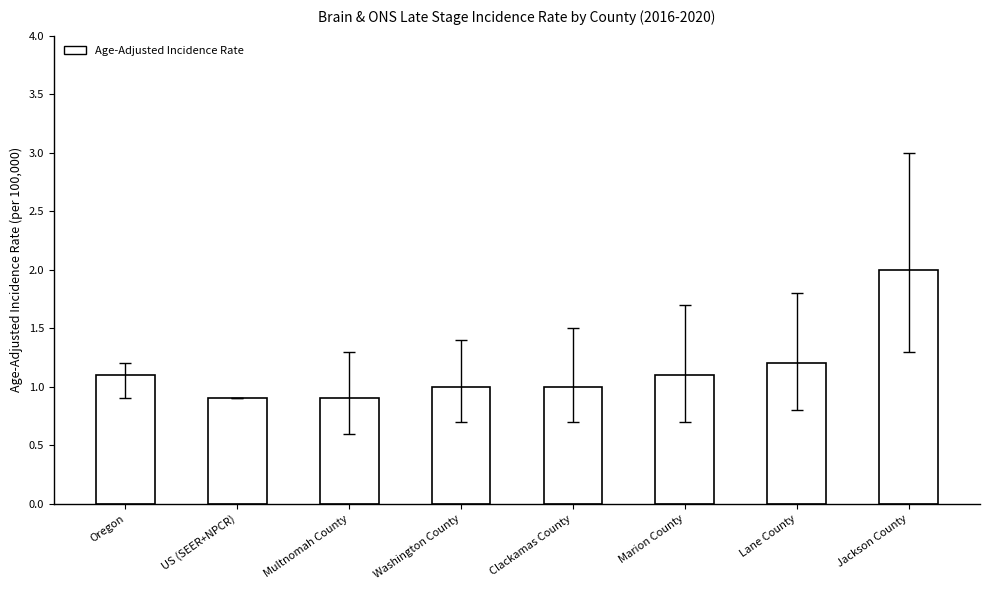

What is the sum of the values at Jackson County and Multnomah County?

2.9